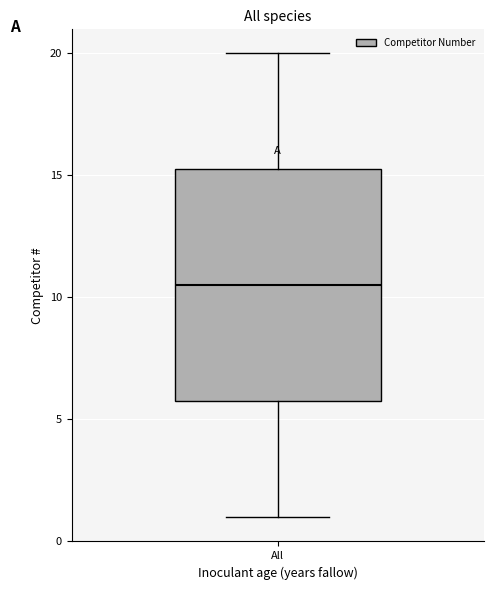

Read this box plot against the y-axis: the position of the median line, the range covered by the box, and the ends of both whiskers. The values are not printed on the chart, so give them approximately, as read against the axis.

median 10.5, box 6.0 to 15.5, whiskers 1.0 to 20.0